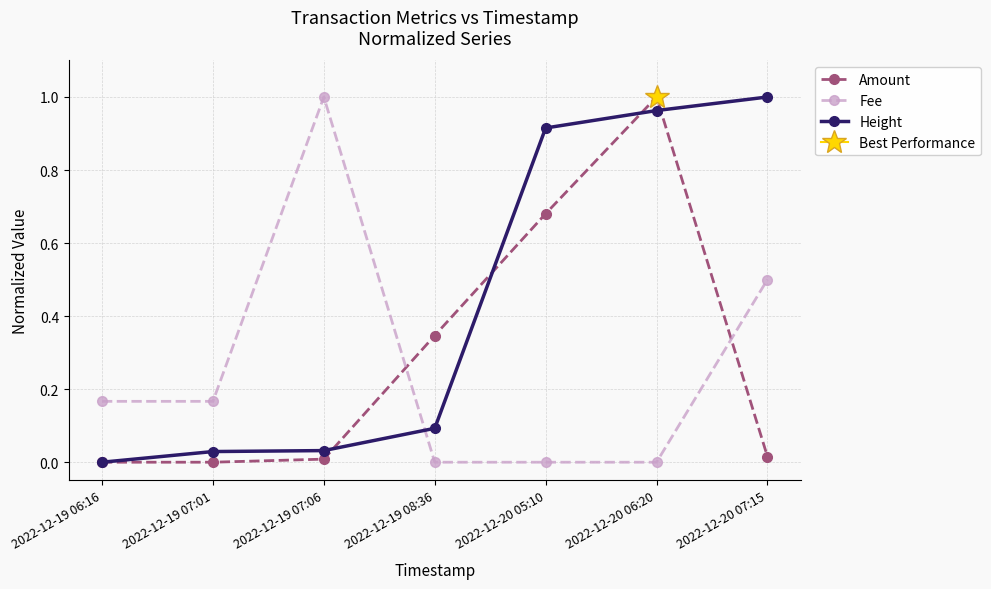

Which series has the largest total across all categories?

Height